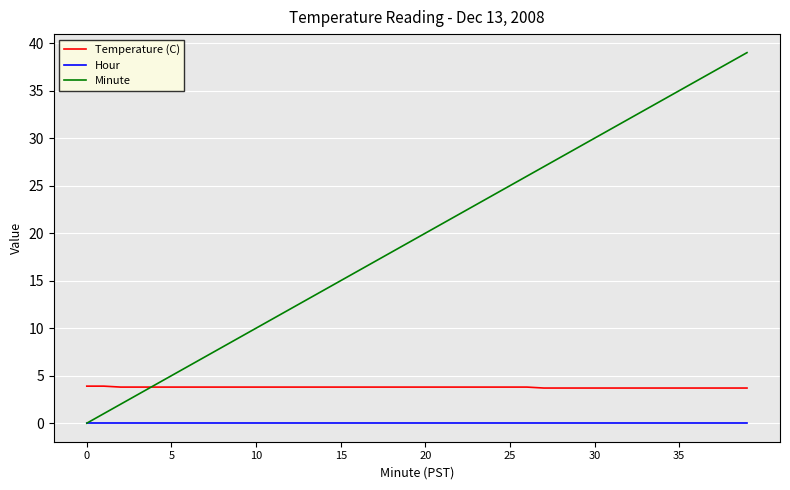

What are all the series names shown in the legend?

Temperature (C), Hour, Minute